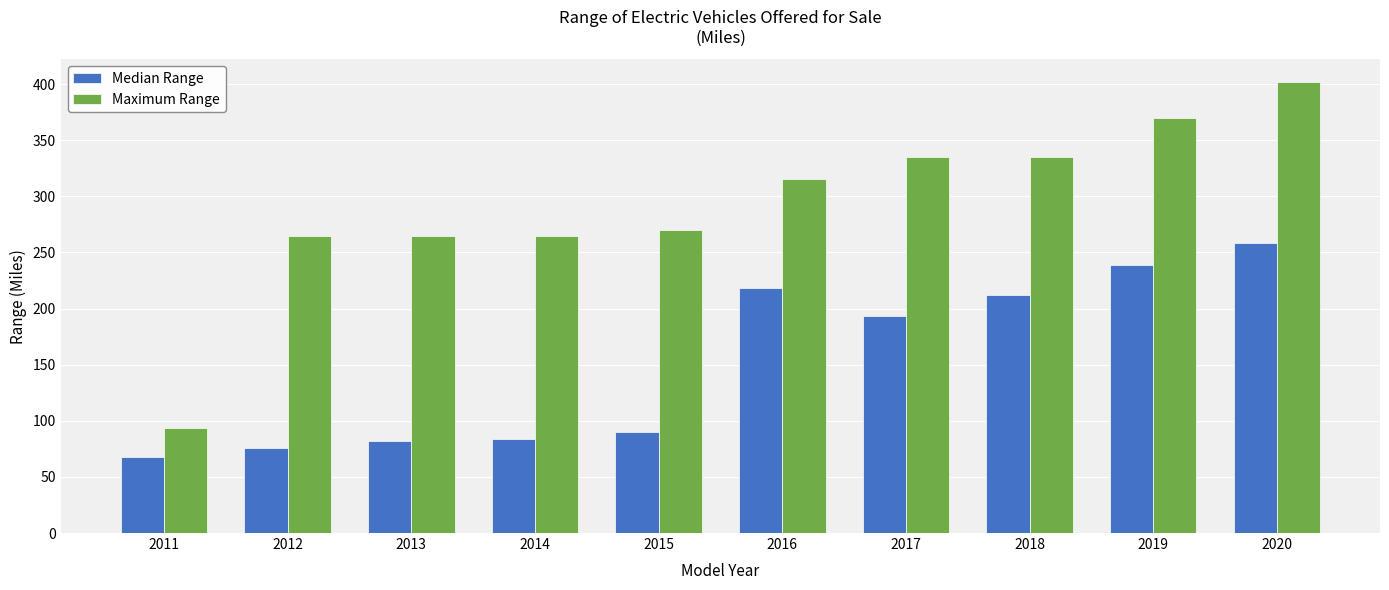

Where does the Median Range series first go above 193?

2016